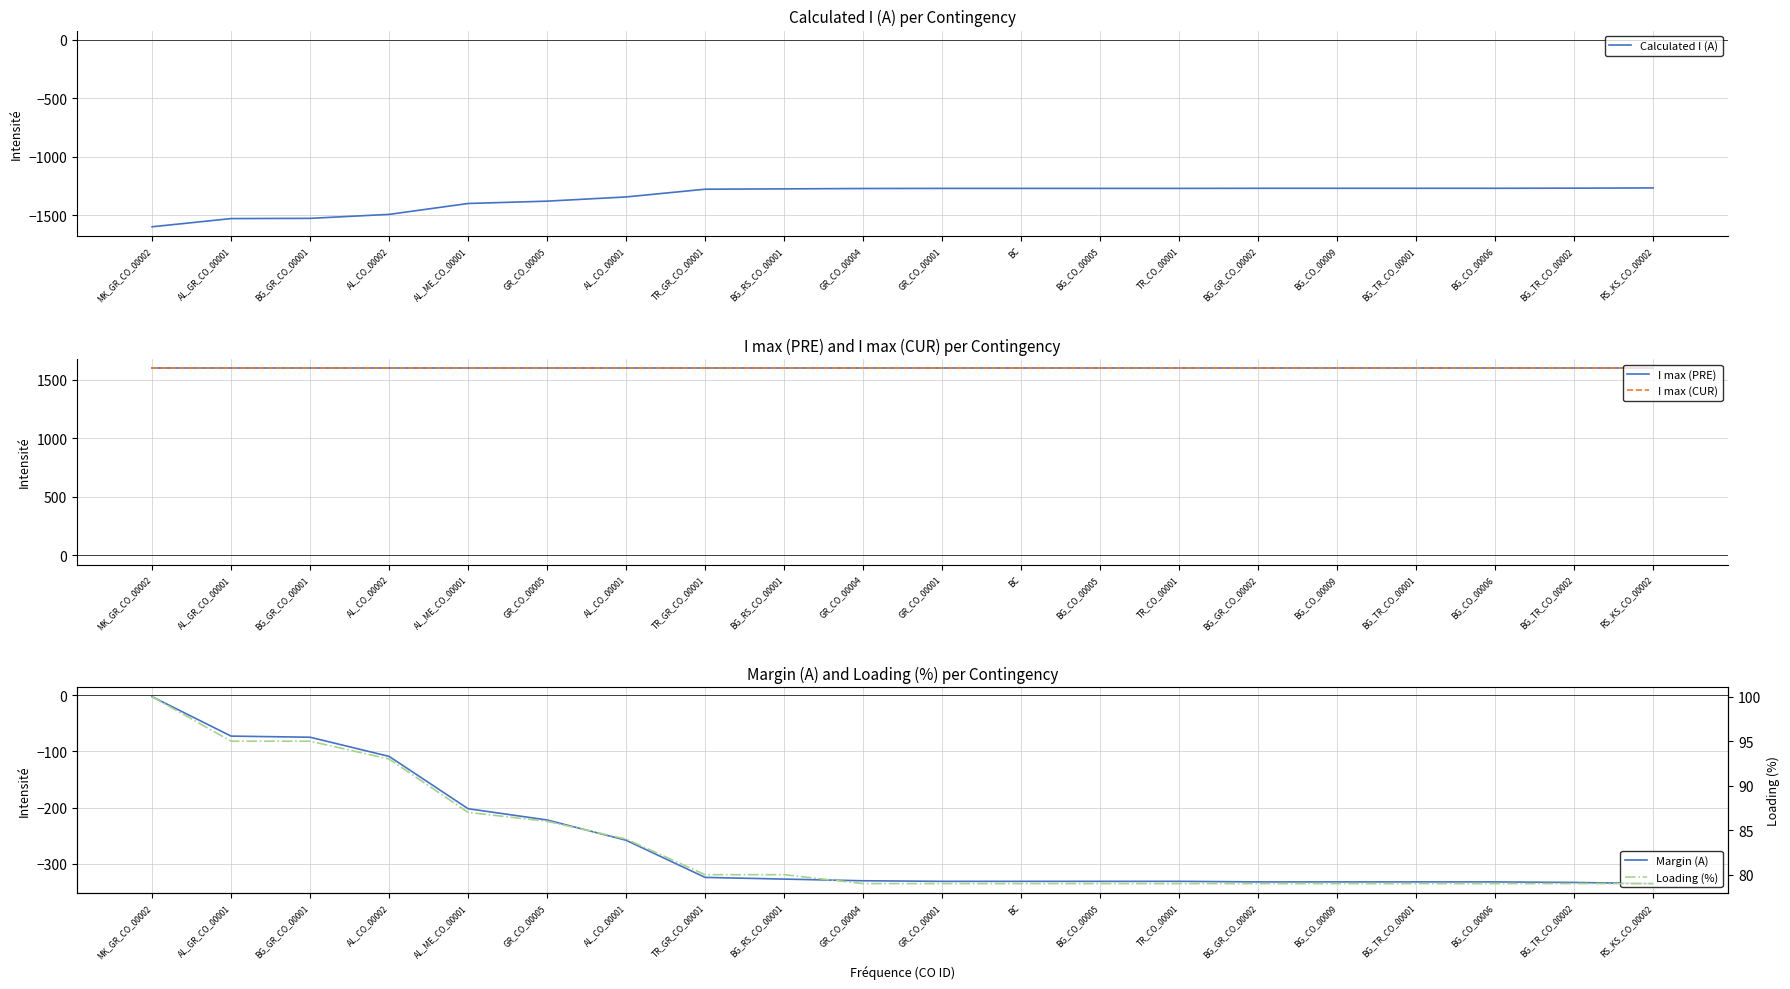

The value of Calculated I (A) at BG_TR_CO_00002 is -1267. True or false?

True